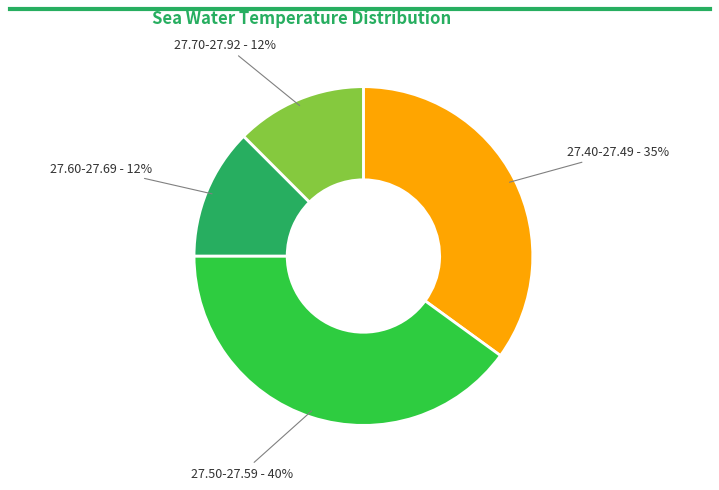

What is the ratio of the value at 27.70-27.92 - 12% to the value at 27.50-27.59 - 40%?

0.3